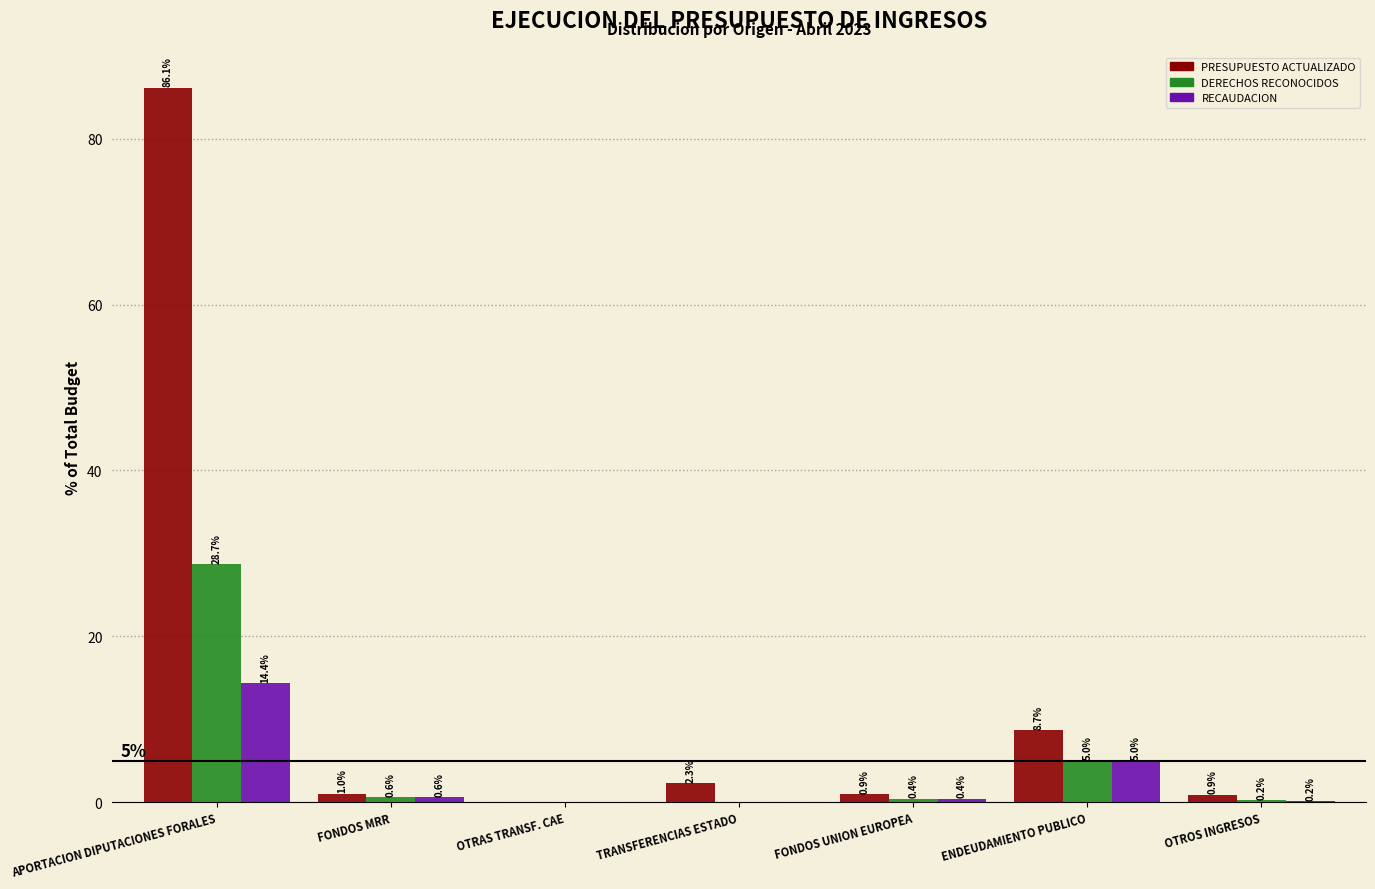

Where does the PRESUPUESTO ACTUALIZADO series first go above 1?

APORTACION DIPUTACIONES FORALES